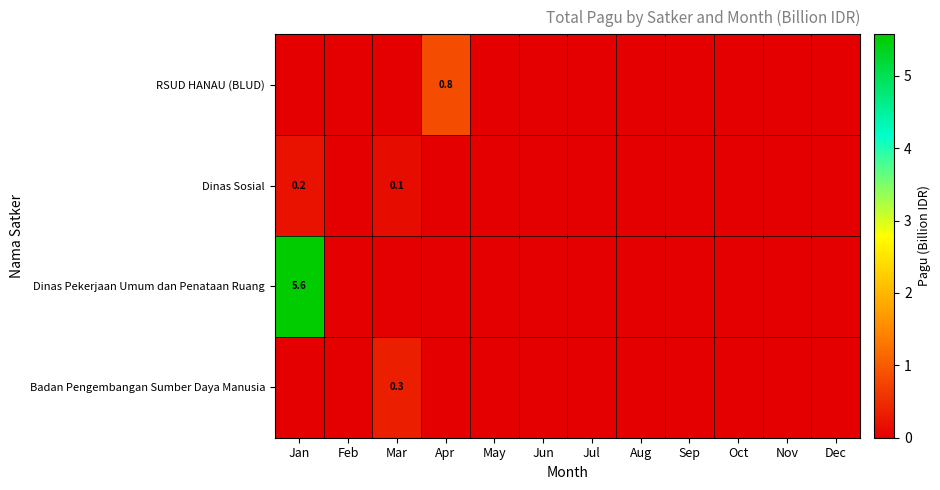

Which series has the widest spread of values?

Dinas Pekerjaan Umum dan Penataan Ruang